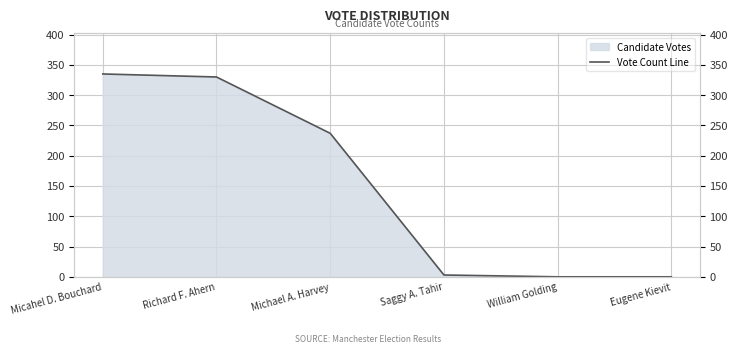

Which has a higher value, Michael A. Harvey or William Golding?

Michael A. Harvey